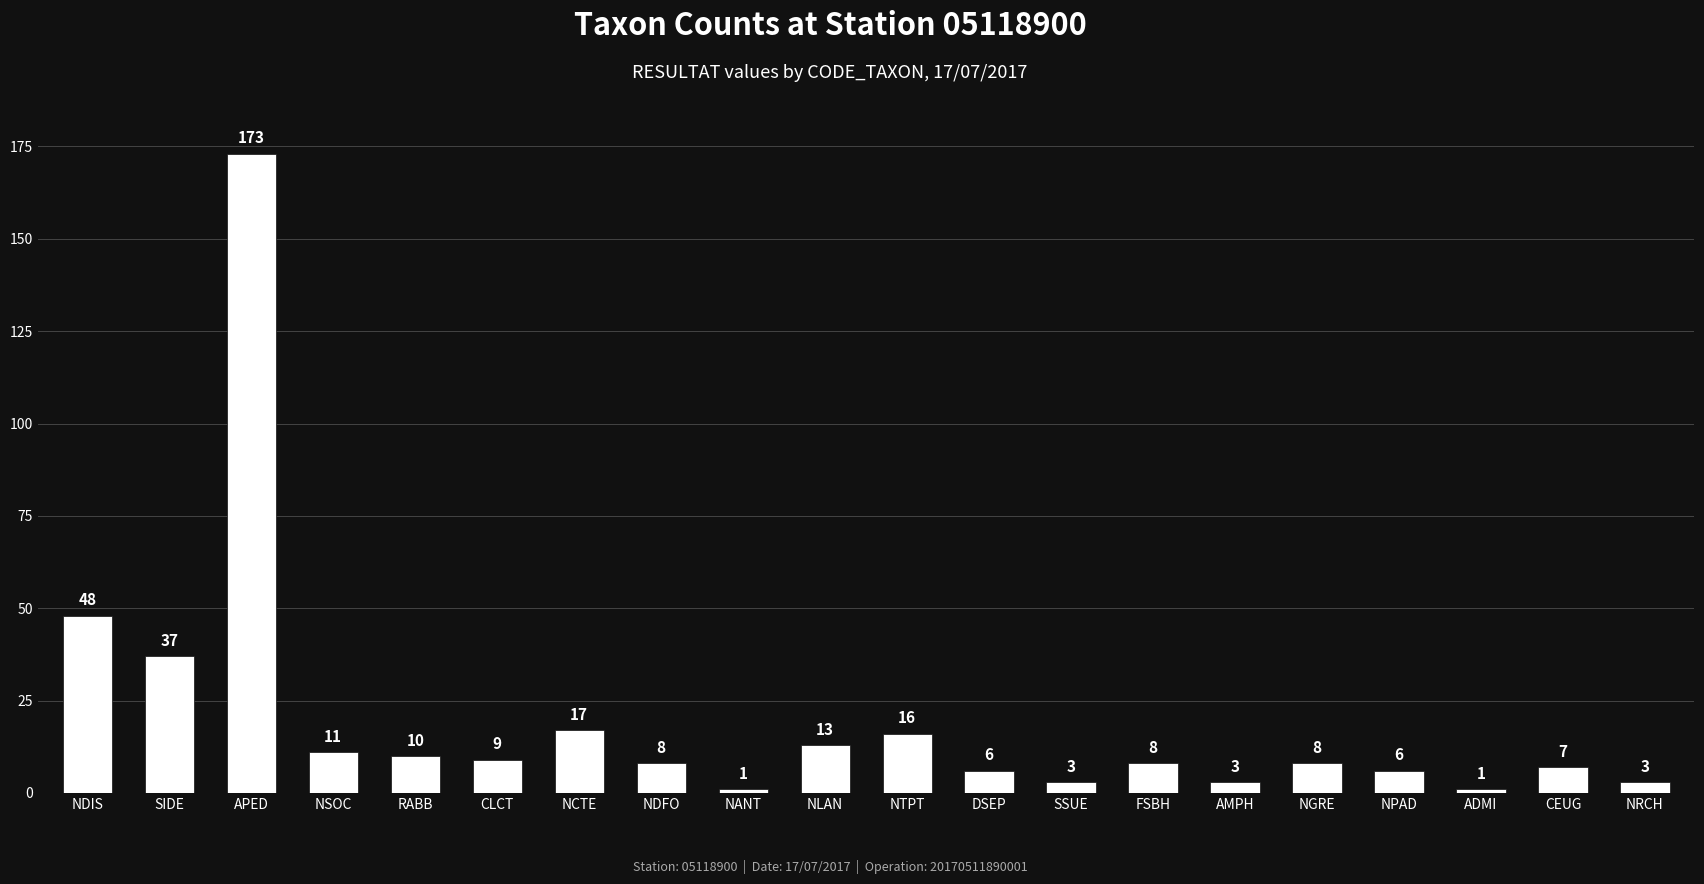

What is the label of the 7th bar from the right?

FSBH